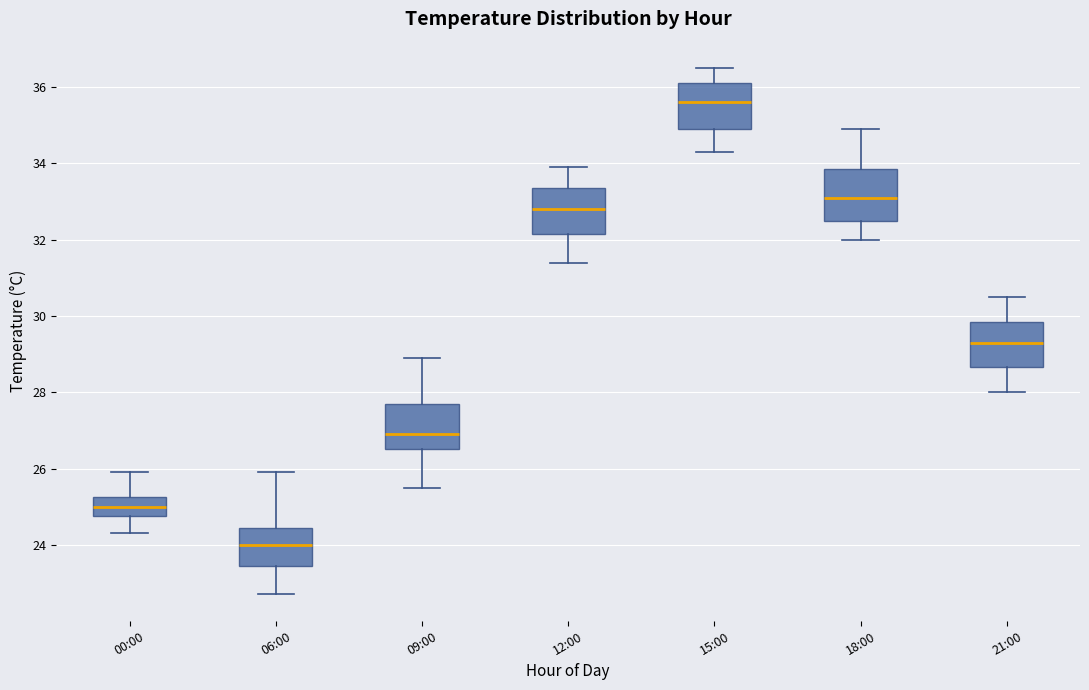

Reading left to right, read every box against the y-axis: the position of its median line, the range the box covers, and the ends of its whiskers. The values are not printed on the chart, so give them approximately, as read against the axis.

00:00: median 25.0, box 24.8 to 25.2, whiskers 24.4 to 26.0
06:00: median 24.0, box 23.4 to 24.4, whiskers 22.8 to 26.0
09:00: median 27.0, box 26.6 to 27.8, whiskers 25.6 to 29.0
12:00: median 32.8, box 32.2 to 33.4, whiskers 31.4 to 34.0
15:00: median 35.6, box 35.0 to 36.2, whiskers 34.4 to 36.6
18:00: median 33.2, box 32.6 to 33.8, whiskers 32.0 to 35.0
21:00: median 29.4, box 28.6 to 29.8, whiskers 28.0 to 30.6